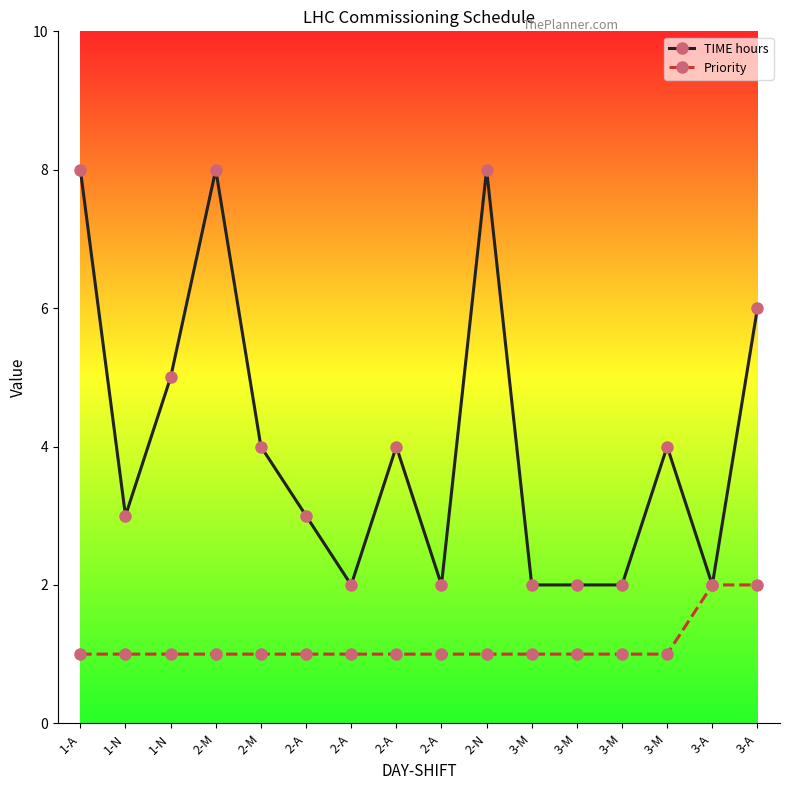

How many lines are shown in the chart?

2